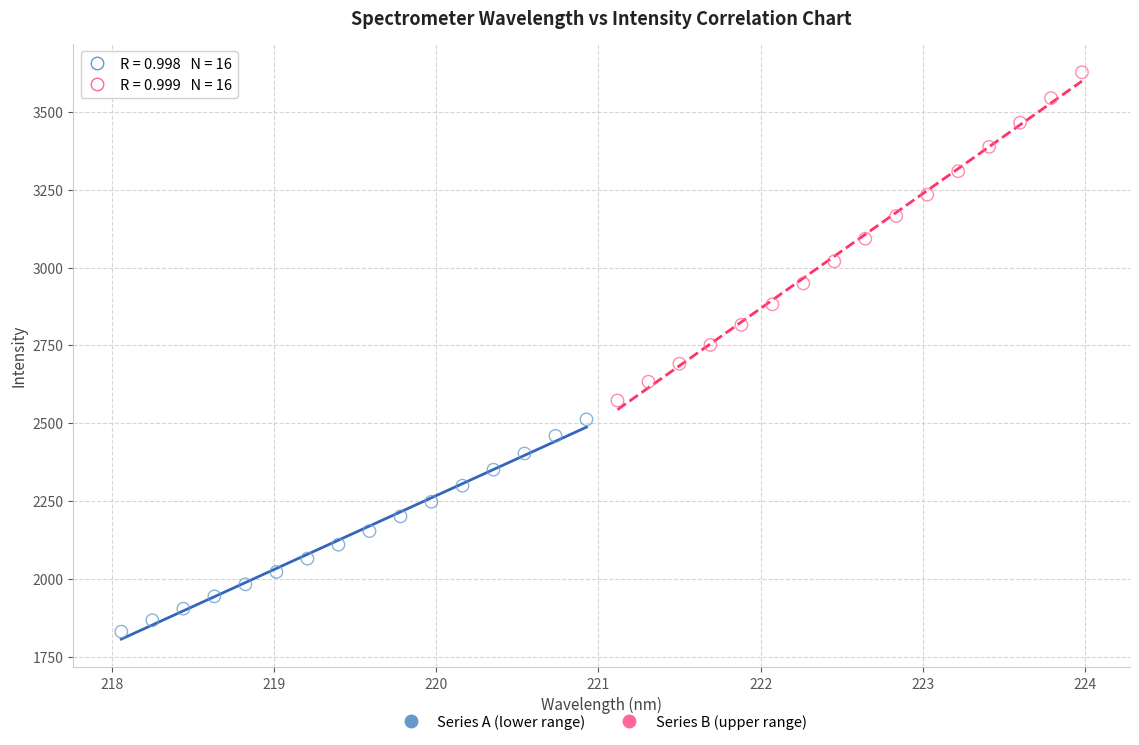

Which series contains the highest Y value?

Series B (upper range)